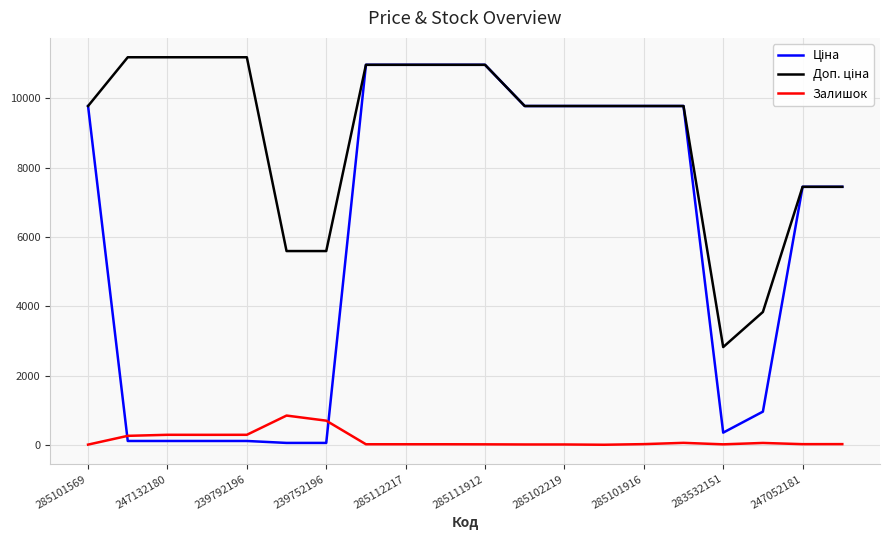

How many lines are shown in the chart?

3